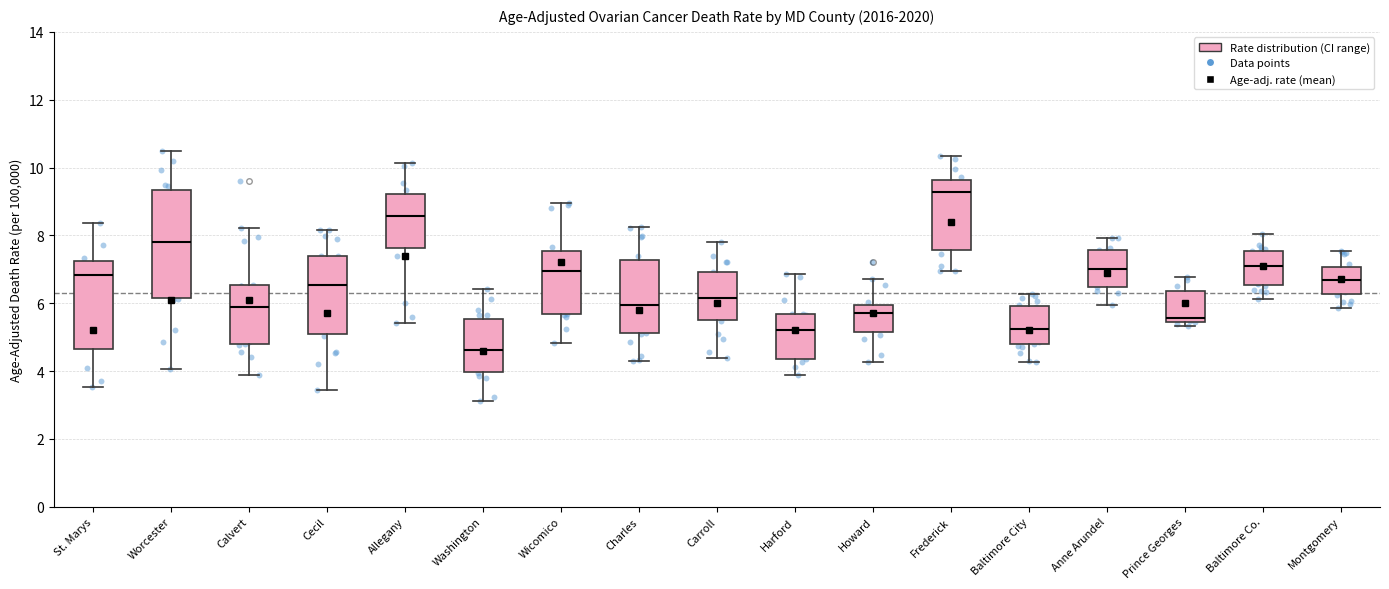

Reading left to right, read every box against the y-axis: the position of its median line, the range the box covers, and the ends of its whiskers. The values are not printed on the chart, so give them approximately, as read against the axis.

St. Marys: median 6.8, box 4.6 to 7.2, whiskers 3.6 to 8.4
Worcester: median 7.8, box 6.2 to 9.4, whiskers 4.0 to 10.4
Calvert: median 5.8, box 4.8 to 6.6, whiskers 3.8 to 8.2
Cecil: median 6.6, box 5.0 to 7.4, whiskers 3.4 to 8.2
Allegany: median 8.6, box 7.6 to 9.2, whiskers 5.4 to 10.2
Washington: median 4.6, box 4.0 to 5.6, whiskers 3.2 to 6.4
Wicomico: median 7.0, box 5.6 to 7.6, whiskers 4.8 to 9.0
Charles: median 6.0, box 5.2 to 7.2, whiskers 4.2 to 8.2
Carroll: median 6.2, box 5.6 to 7.0, whiskers 4.4 to 7.8
Harford: median 5.2, box 4.4 to 5.6, whiskers 3.8 to 6.8
Howard: median 5.8, box 5.2 to 6.0, whiskers 4.2 to 6.8
Frederick: median 9.2, box 7.6 to 9.6, whiskers 7.0 to 10.4
Baltimore City: median 5.2, box 4.8 to 6.0, whiskers 4.2 to 6.2
Anne Arundel: median 7.0, box 6.4 to 7.6, whiskers 6.0 to 8.0
Prince Georges: median 5.6, box 5.4 to 6.4, whiskers 5.4 (just below the box's lower edge) to 6.8
Baltimore Co.: median 7.2, box 6.6 to 7.6, whiskers 6.2 to 8.0
Montgomery: median 6.6, box 6.2 to 7.0, whiskers 5.8 to 7.6